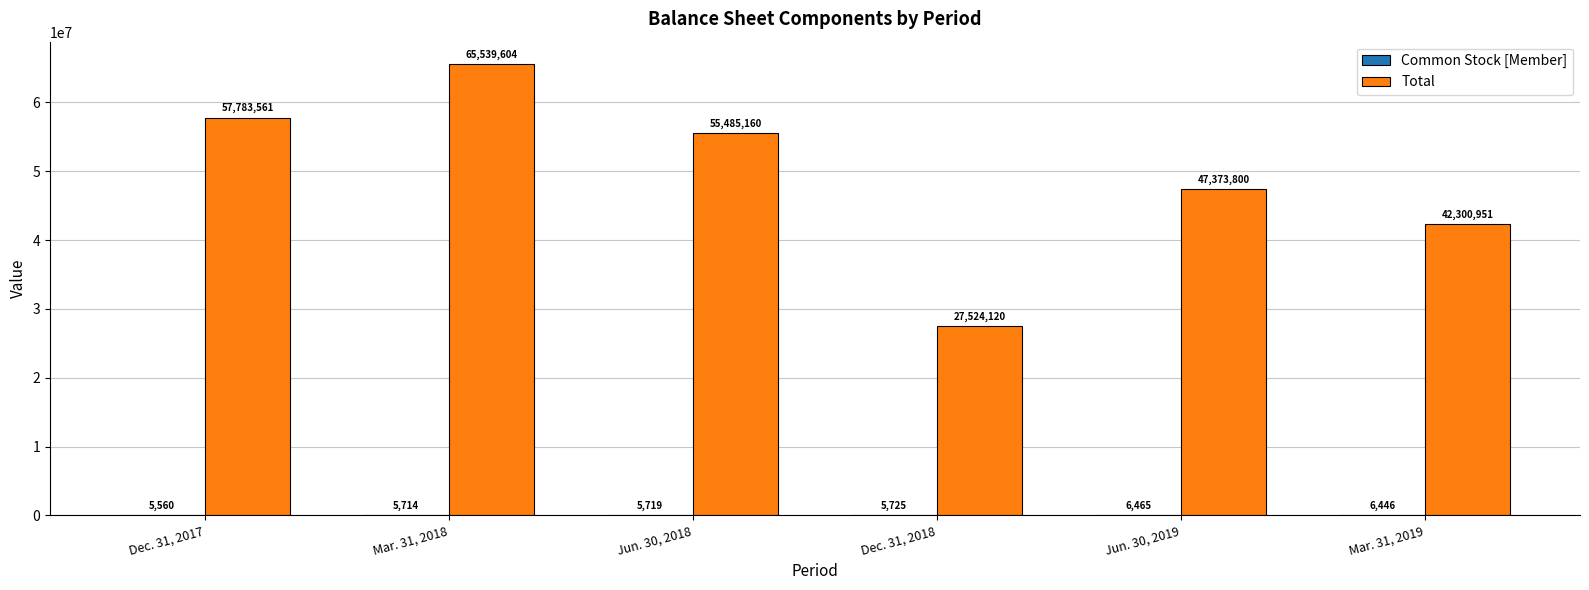

True or false: Total has a value of 65365070 at Jun. 30, 2019.

False